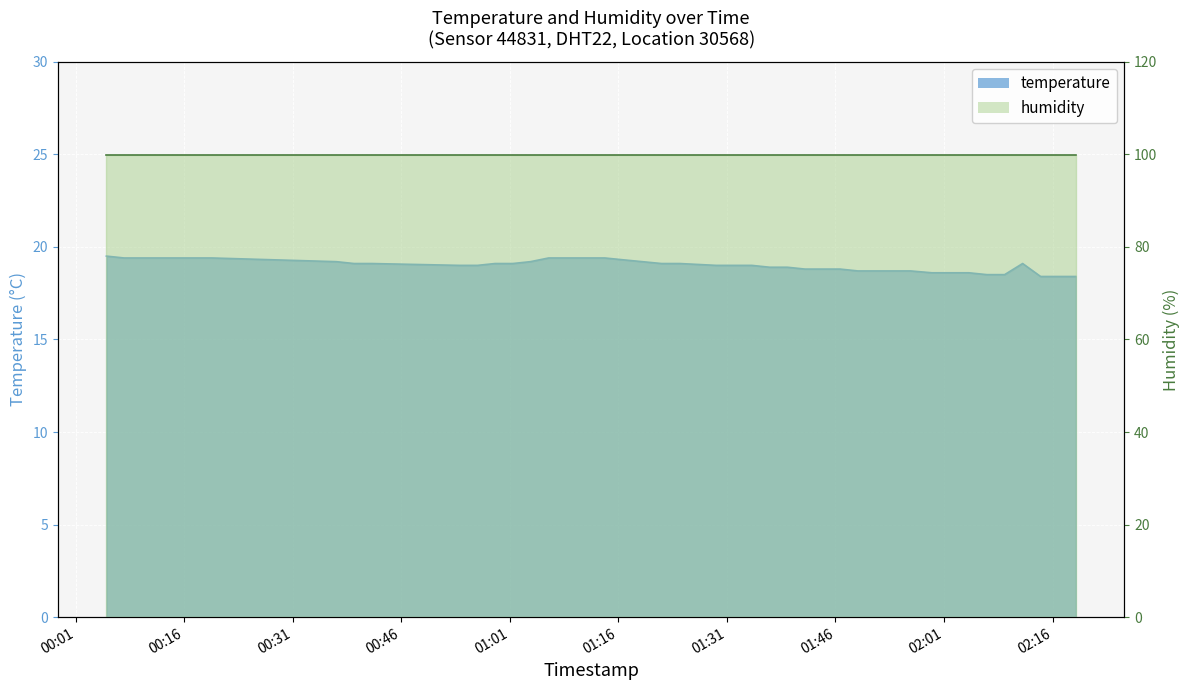

Rank the categories by value from highest to lowest.

2023-06-22T00:05:16, 2023-06-22T00:07:42, 2023-06-22T00:10:07, 2023-06-22T00:19:51, 2023-06-22T01:06:22, 2023-06-22T01:09:00, 2023-06-22T01:11:36, 2023-06-22T01:14:08, 2023-06-22T01:16:41, 2023-06-22T00:37:03, 2023-06-22T01:03:51, 2023-06-22T00:39:28, 2023-06-22T00:41:54, 2023-06-22T00:58:58, 2023-06-22T01:01:25, 2023-06-22T01:21:58, 2023-06-22T01:24:30, 2023-06-22T02:11:52, 2023-06-22T00:54:05, 2023-06-22T00:56:32, 2023-06-22T01:29:32, 2023-06-22T01:31:59, 2023-06-22T01:34:27, 2023-06-22T01:36:54, 2023-06-22T01:39:21, 2023-06-22T01:41:48, 2023-06-22T01:44:13, 2023-06-22T01:46:39, 2023-06-22T01:49:06, 2023-06-22T01:51:32, 2023-06-22T01:53:58, 2023-06-22T01:56:23, 2023-06-22T01:59:20, 2023-06-22T02:01:54, 2023-06-22T02:04:26, 2023-06-22T02:06:56, 2023-06-22T02:09:23, 2023-06-22T02:14:21, 2023-06-22T02:16:47, 2023-06-22T02:19:13